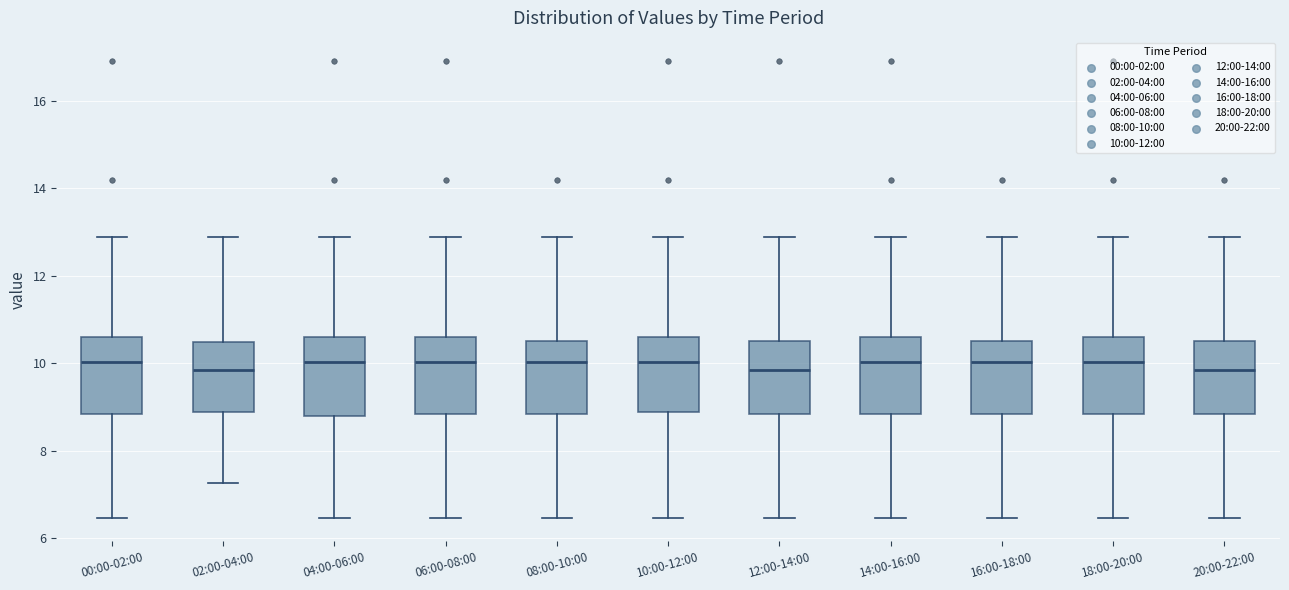

Reading left to right, transcribe this box plot: for each box, give where its median line is, the range the box spans, and where its two whiskers end, as read against the y-axis. The values are not printed on the chart, so give them approximately, as read against the axis.

00:00-02:00: median 10.0, box 8.8 to 10.6, whiskers 6.4 to 12.8
02:00-04:00: median 9.8, box 8.8 to 10.4, whiskers 7.2 to 12.8
04:00-06:00: median 10.0, box 8.8 to 10.6, whiskers 6.4 to 12.8
06:00-08:00: median 10.0, box 8.8 to 10.6, whiskers 6.4 to 12.8
08:00-10:00: median 10.0, box 8.8 to 10.6, whiskers 6.4 to 12.8
10:00-12:00: median 10.0, box 8.8 to 10.6, whiskers 6.4 to 12.8
12:00-14:00: median 9.8, box 8.8 to 10.6, whiskers 6.4 to 12.8
14:00-16:00: median 10.0, box 8.8 to 10.6, whiskers 6.4 to 12.8
16:00-18:00: median 10.0, box 8.8 to 10.6, whiskers 6.4 to 12.8
18:00-20:00: median 10.0, box 8.8 to 10.6, whiskers 6.4 to 12.8
20:00-22:00: median 9.8, box 8.8 to 10.6, whiskers 6.4 to 12.8